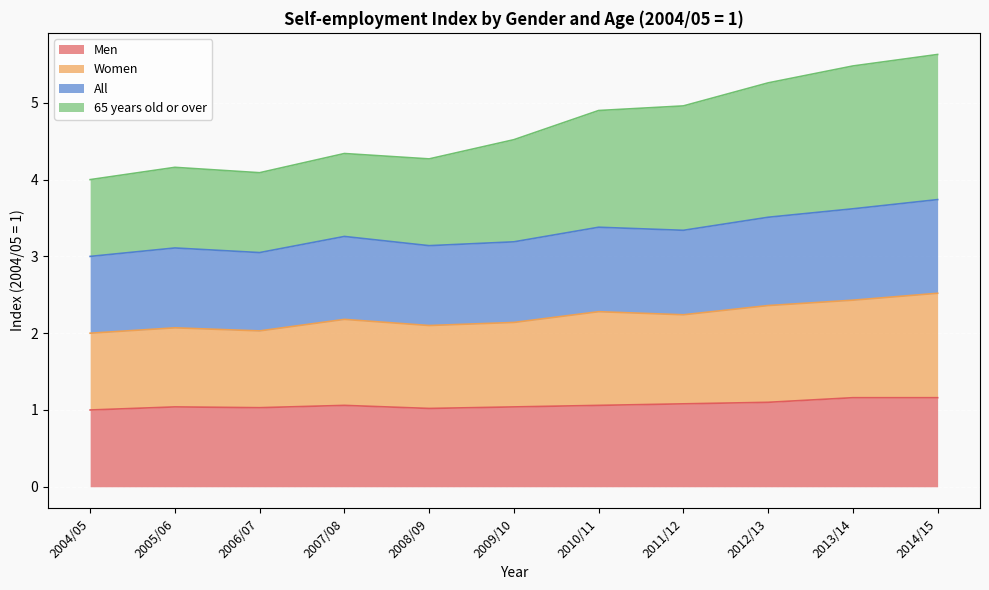

What is the maximum value shown in the chart?

5.6